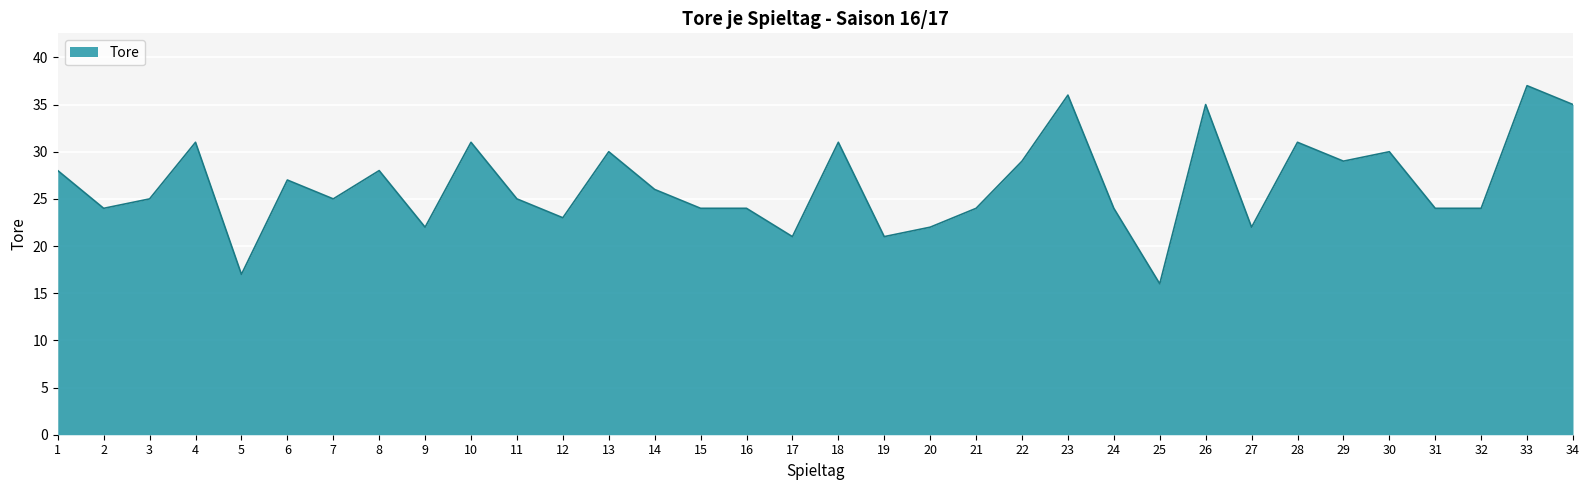

The chart shows a value of 14 at 23. True or false?

False